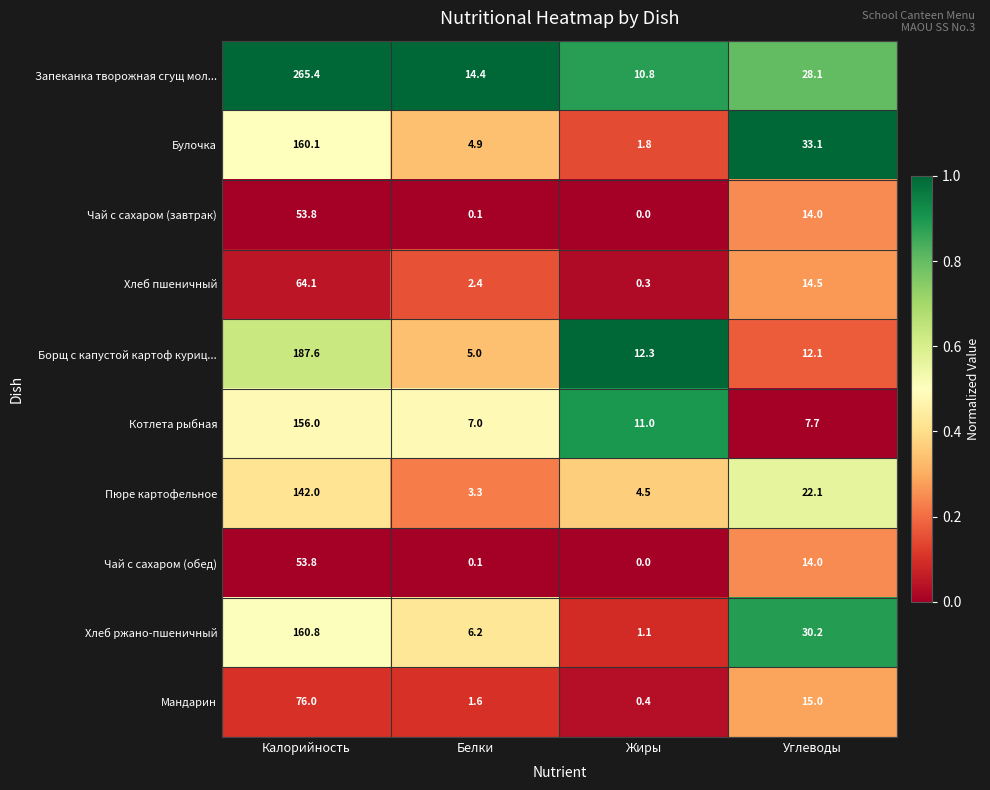

Which series has the largest total across all categories?

Запеканка творожная сгущ мол...